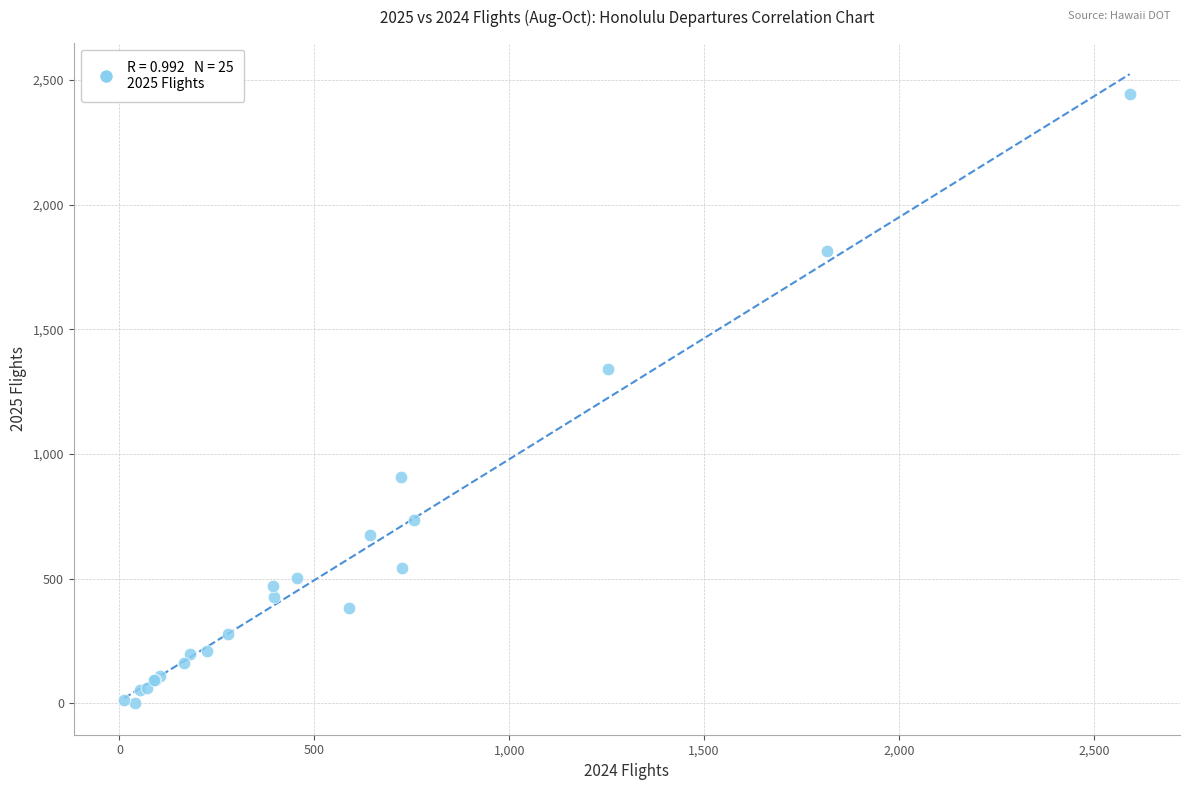

What Y value in the scatter plot is closest to 1221?

1340